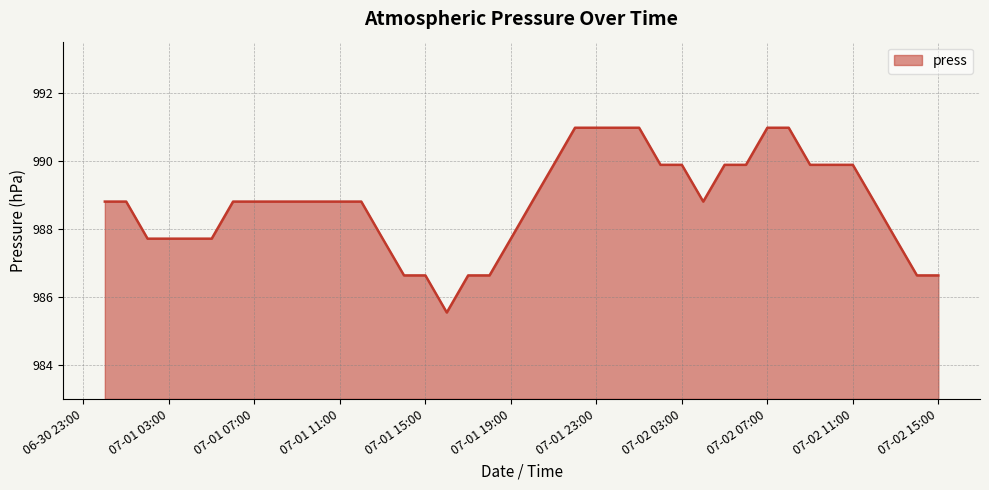

Does the chart have visible grid lines?

Yes